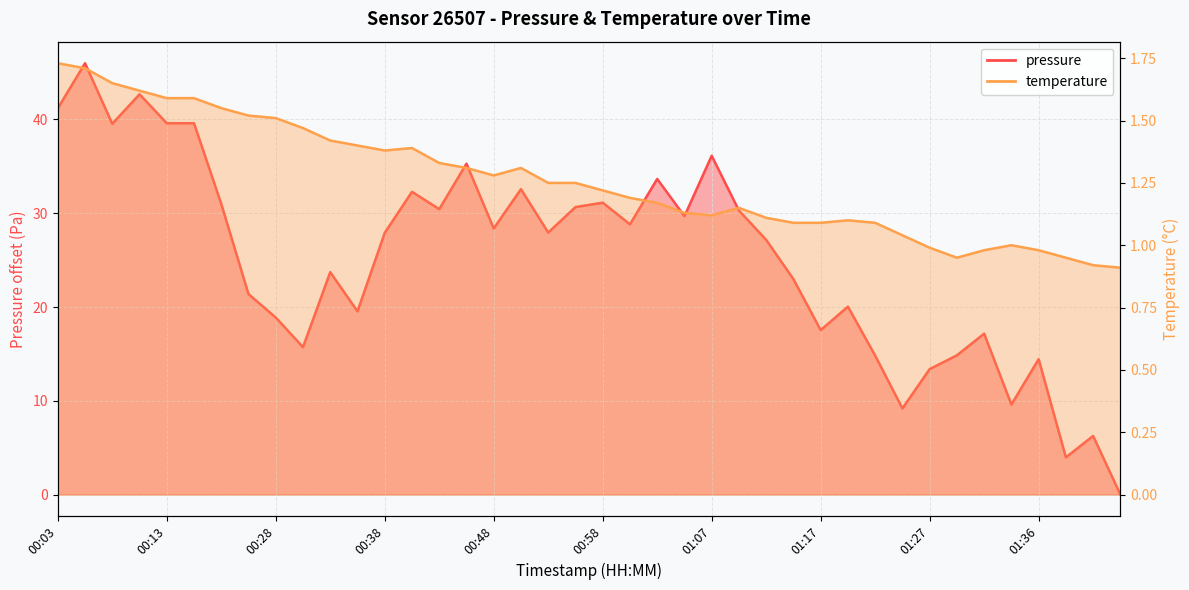

What is the sum of all pressure values?

1005.4